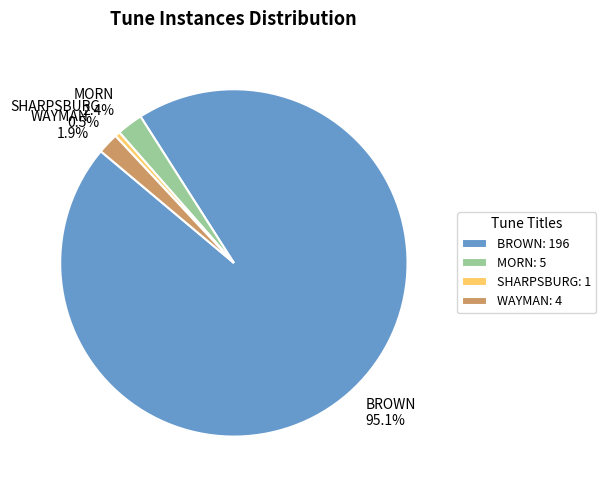

To the nearest percent, what is the average slice percentage?

25%